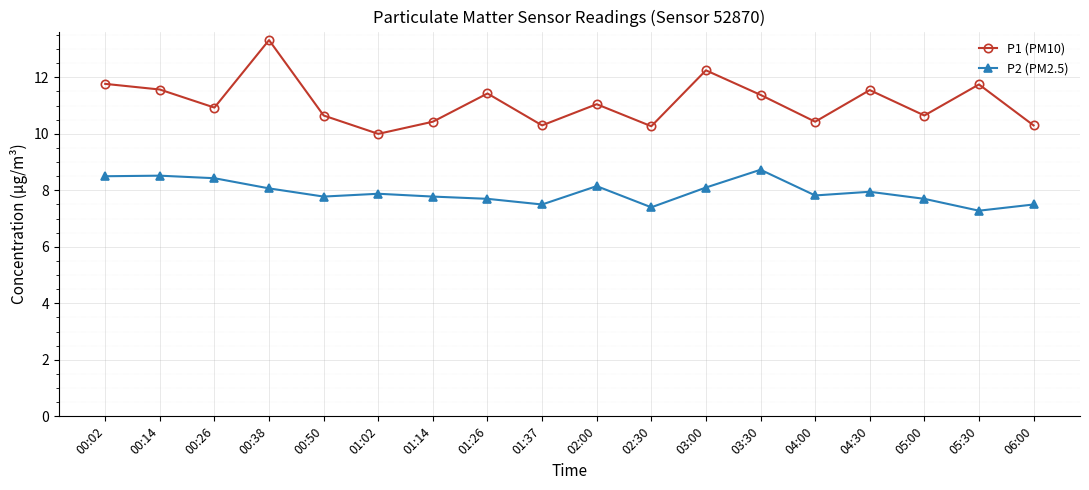

How many series are shown in this chart?

2